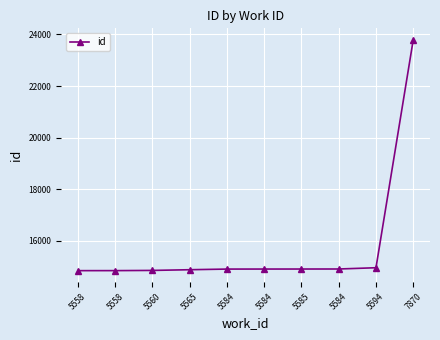

How many distinct data groups are displayed?

1